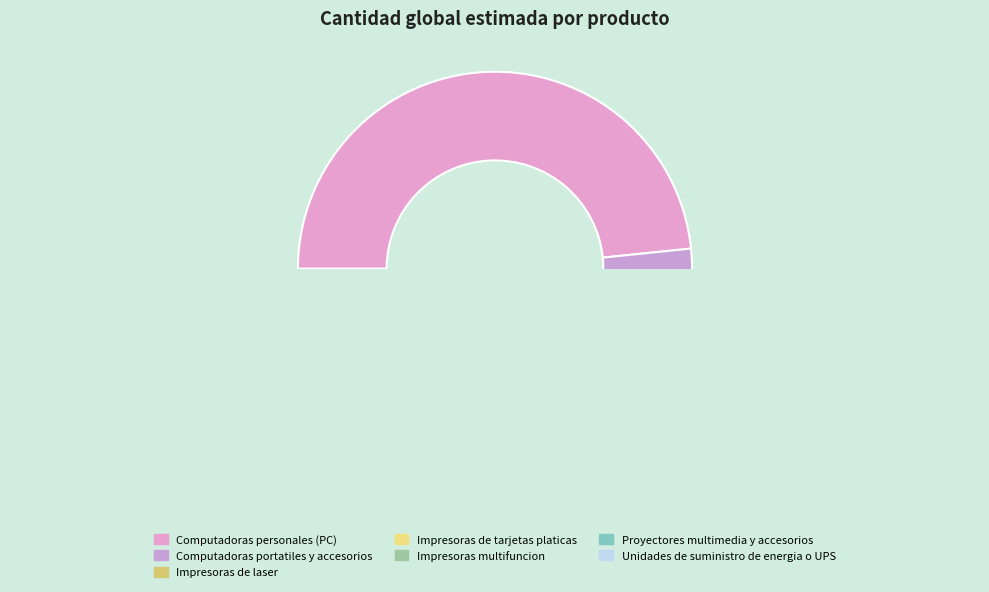

Approximately how many times larger is the value at Proyectores multimedia y accesorios compared to Impresoras de laser?

6.0